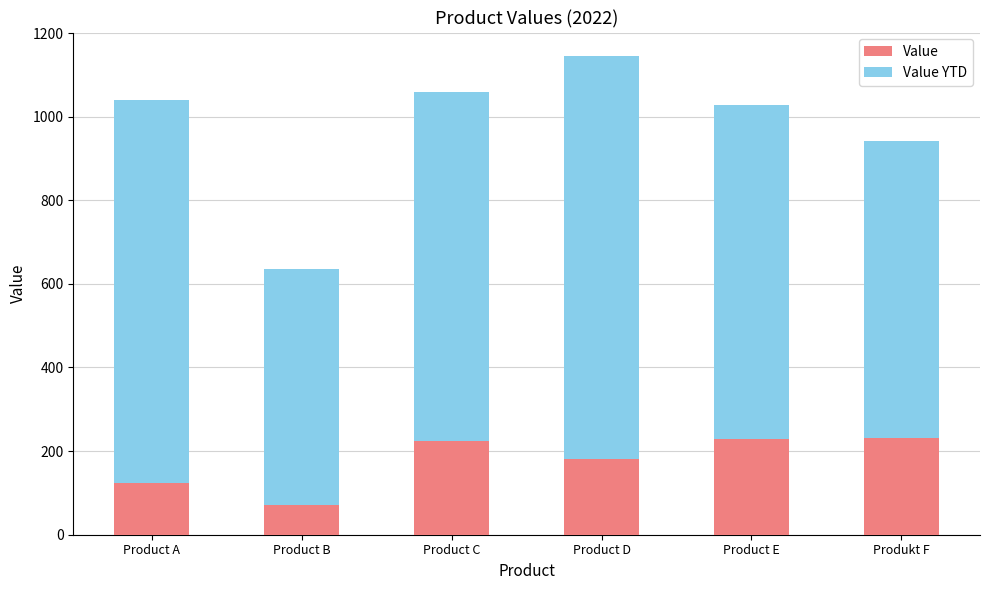

True or false: Value has a value of 182 at Product D.

True